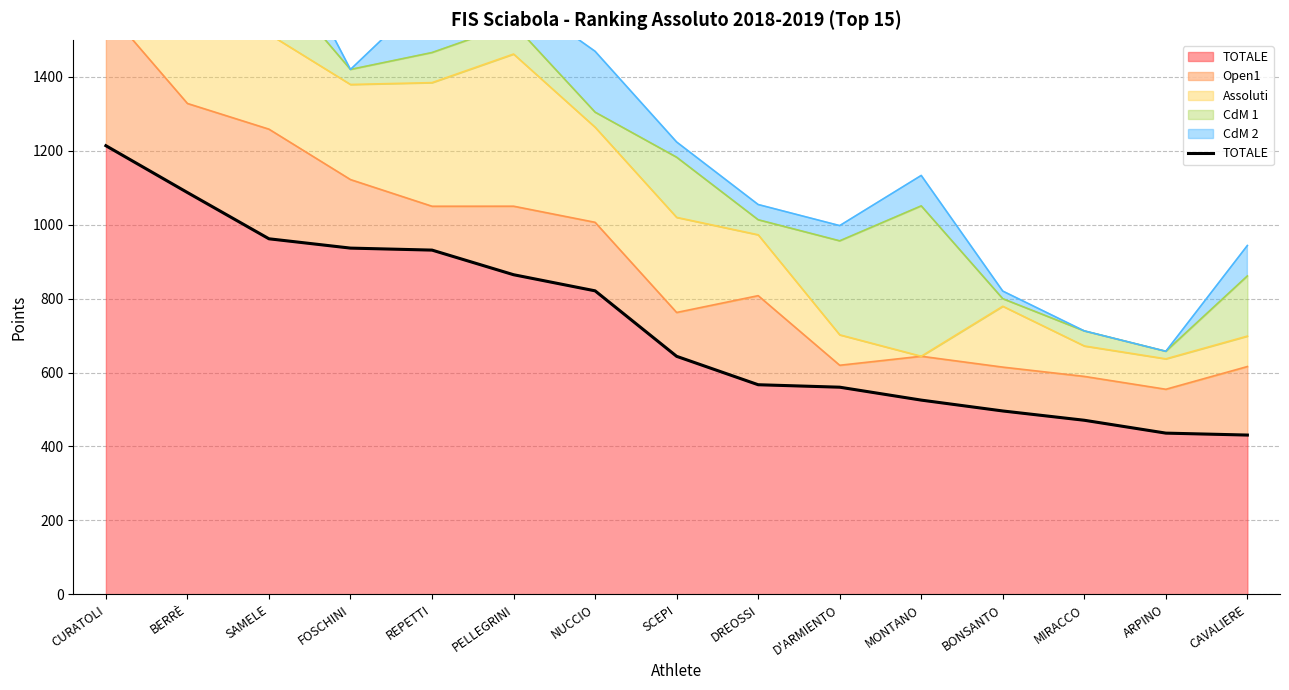

Reading right to left, what are all the values shown in this chart?

CAVALIERE=430.9	ARPINO=436.1	MIRACCO=470.9	BONSANTO=496.0	MONTANO=525.4	D'ARMIENTO=560.4	DREOSSI=567.0	SCEPI=643.9	NUCCIO=821.0	PELLEGRINI=864.6	REPETTI=931.2	FOSCHINI=936.6	SAMELE=961.8	BERRÈ=1087.0	CURATOLI=1213.6